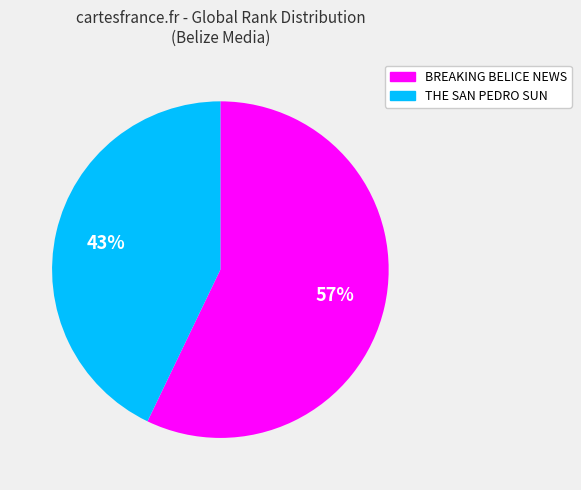

Approximately how many times larger is the value at THE SAN PEDRO SUN compared to BREAKING BELICE NEWS?

0.8